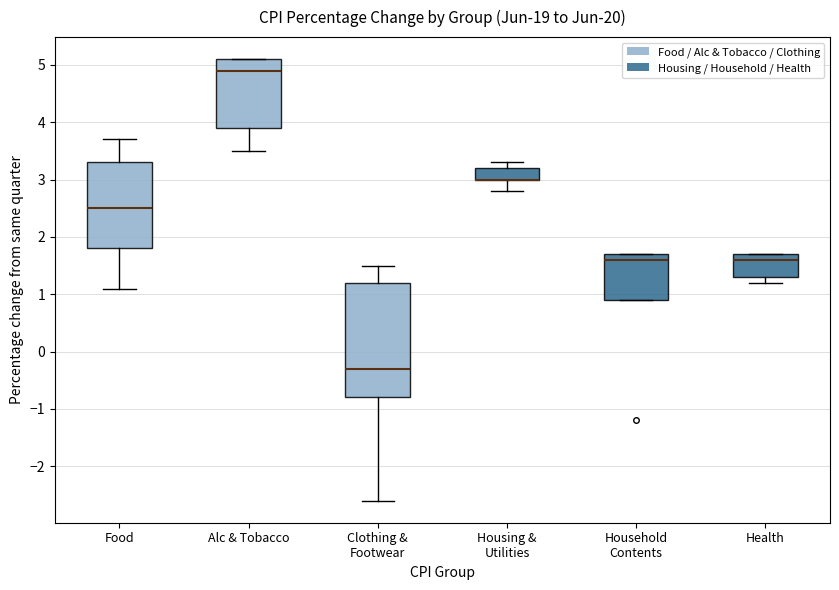

Where does the median line of the box for Alc & Tobacco sit on the y-axis? The values are not printed on the chart, so give them approximately, as read against the axis.

4.9